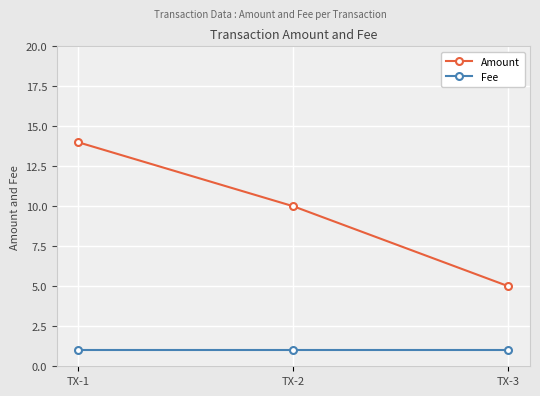

Which category has the highest value in the Amount series?

TX-1